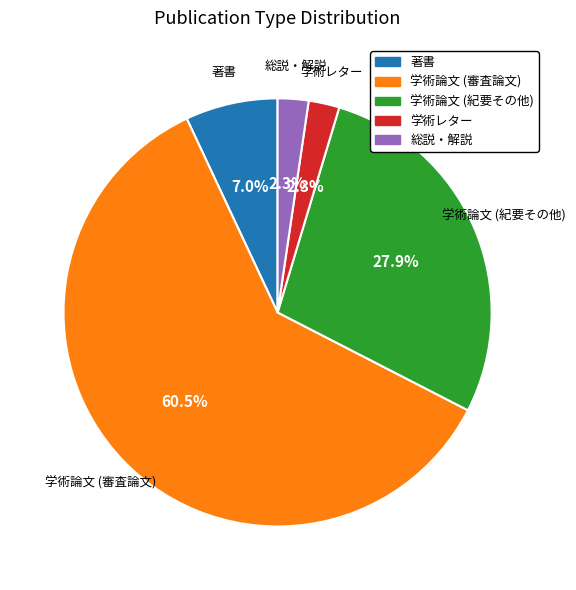

Which slice is the largest?

学術論文 (審査論文)